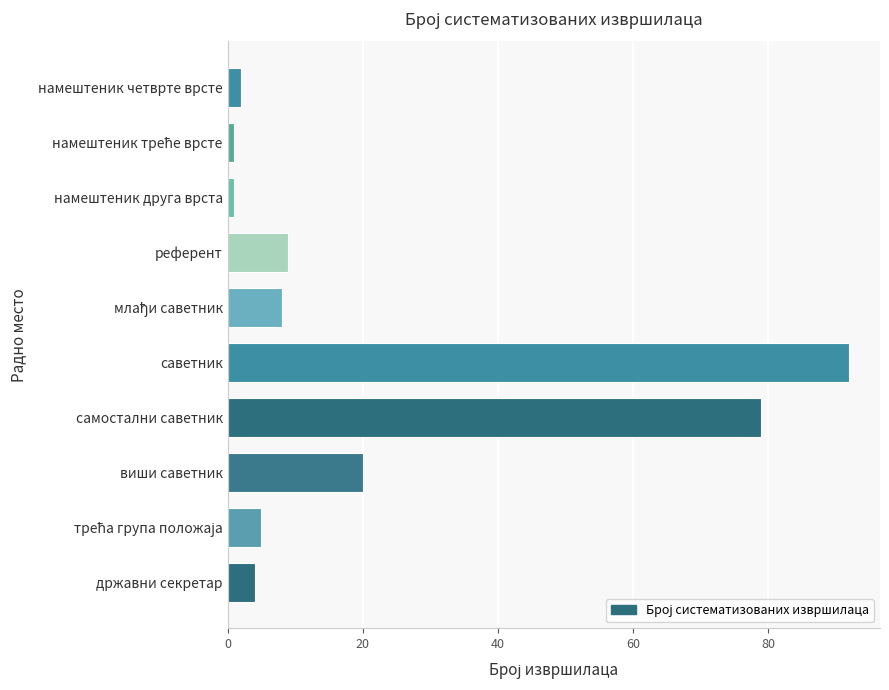

What is the greatest value displayed?

92